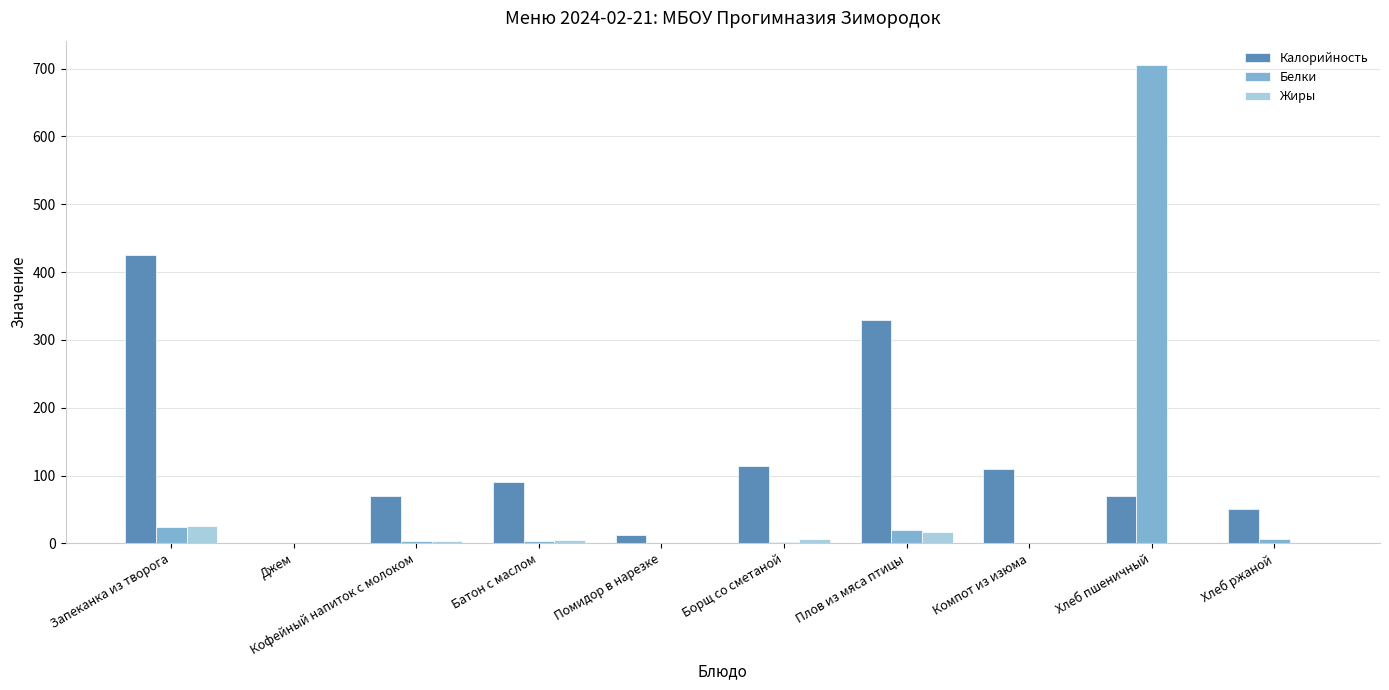

Which category has the highest value across all series?

Хлеб пшеничный